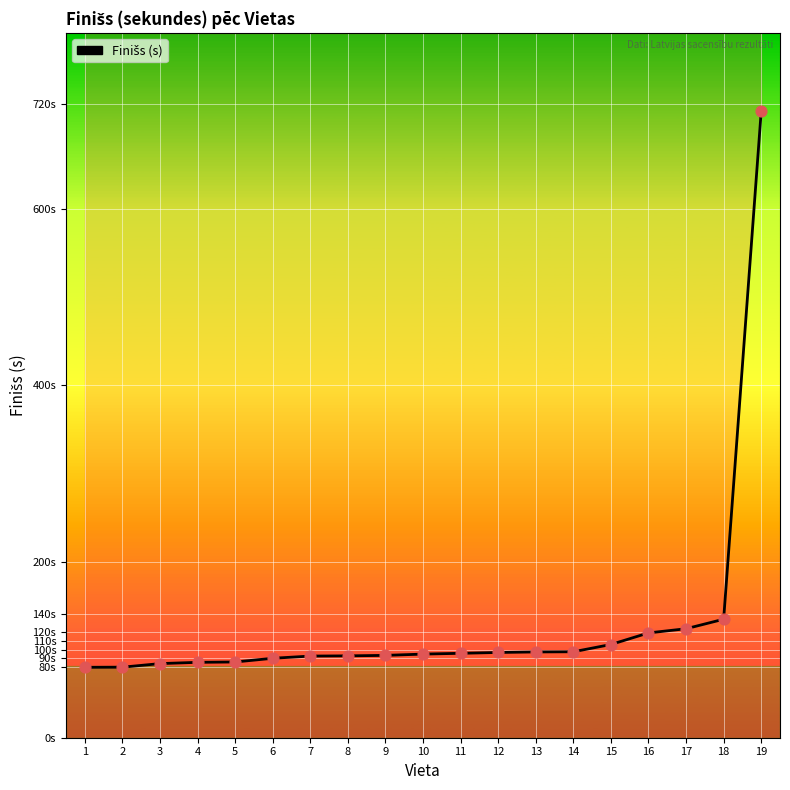

Between 5 and 7, which is larger?

7